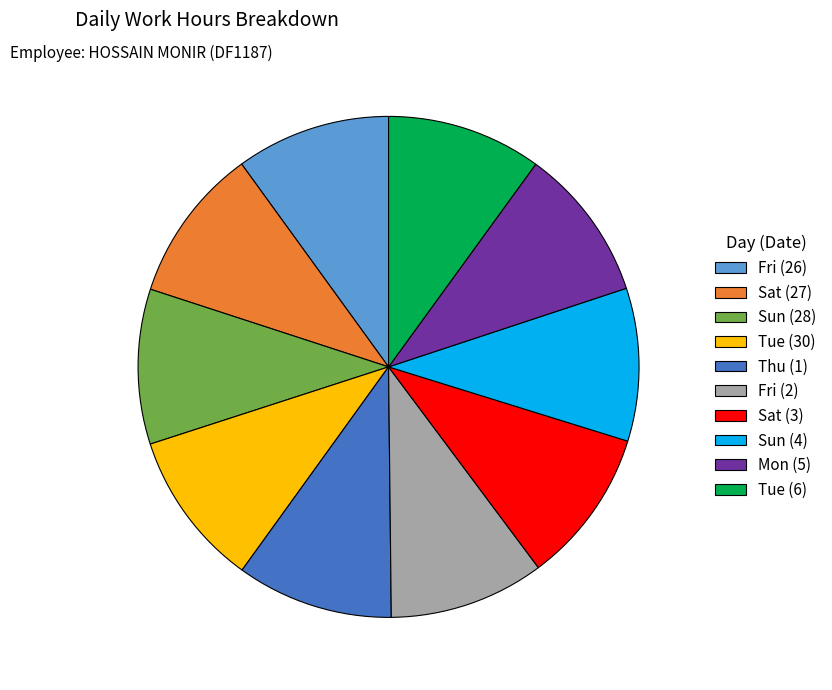

Combined, do Fri (2) and Sat (3) account for over 50%?

No